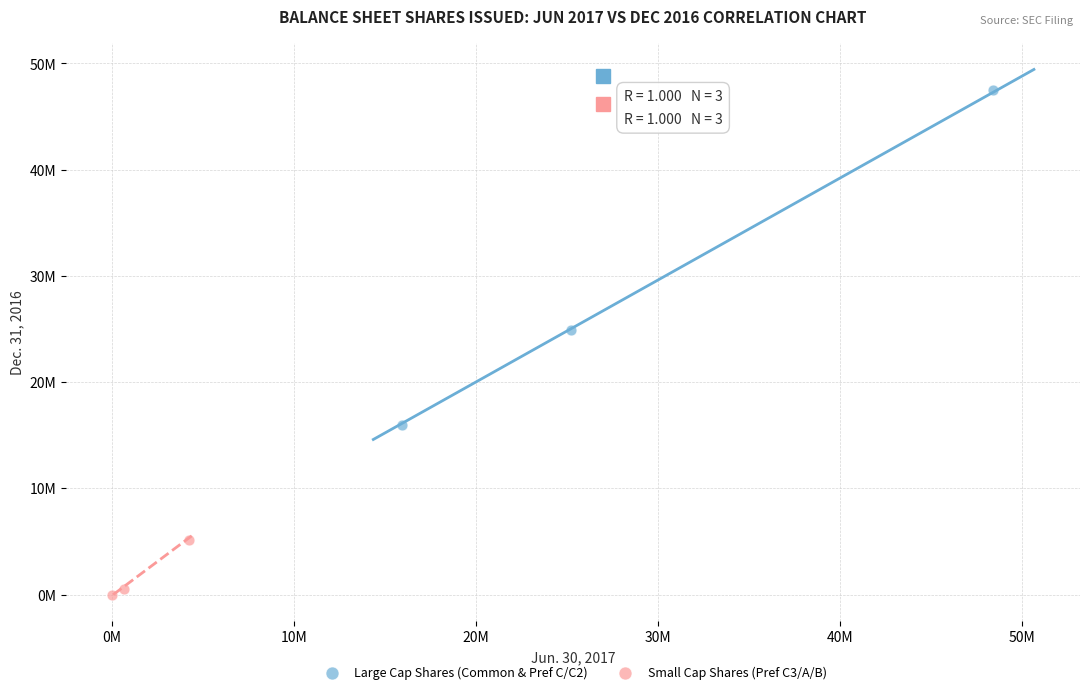

What are all the series names shown in the legend?

Large Cap Shares (Common & Pref C/C2), Small Cap Shares (Pref C3/A/B)